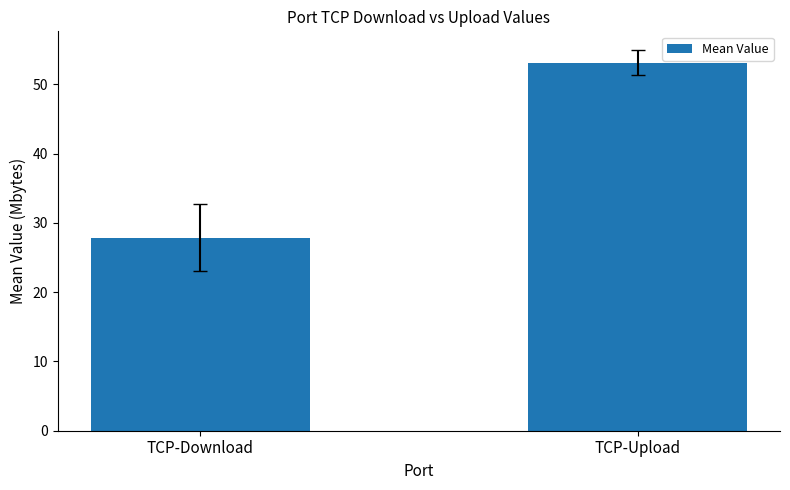

Reading right to left, what are all the values shown in this chart?

53.1	27.9